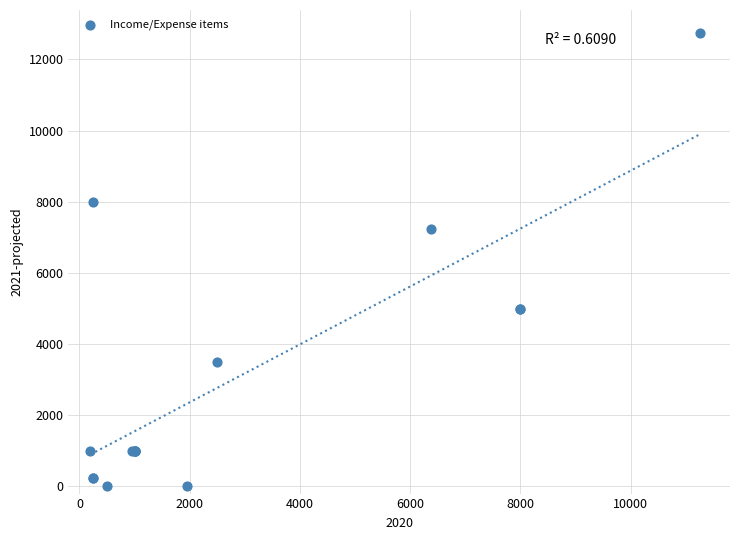

What Y value in the scatter plot is closest to 6375?

7225